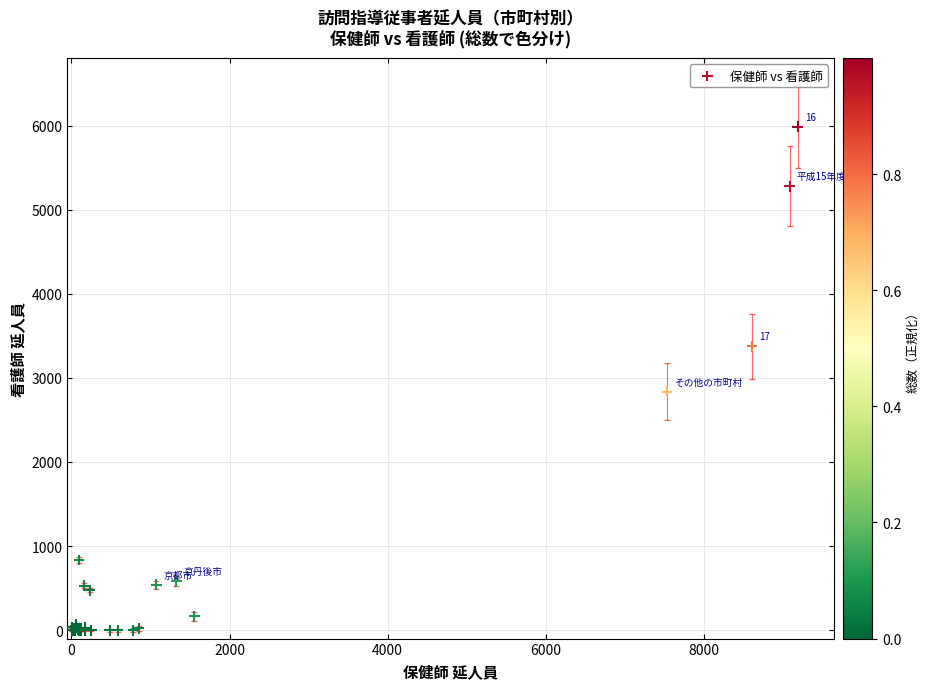

What Y value in the scatter plot is closest to 2992?

2834